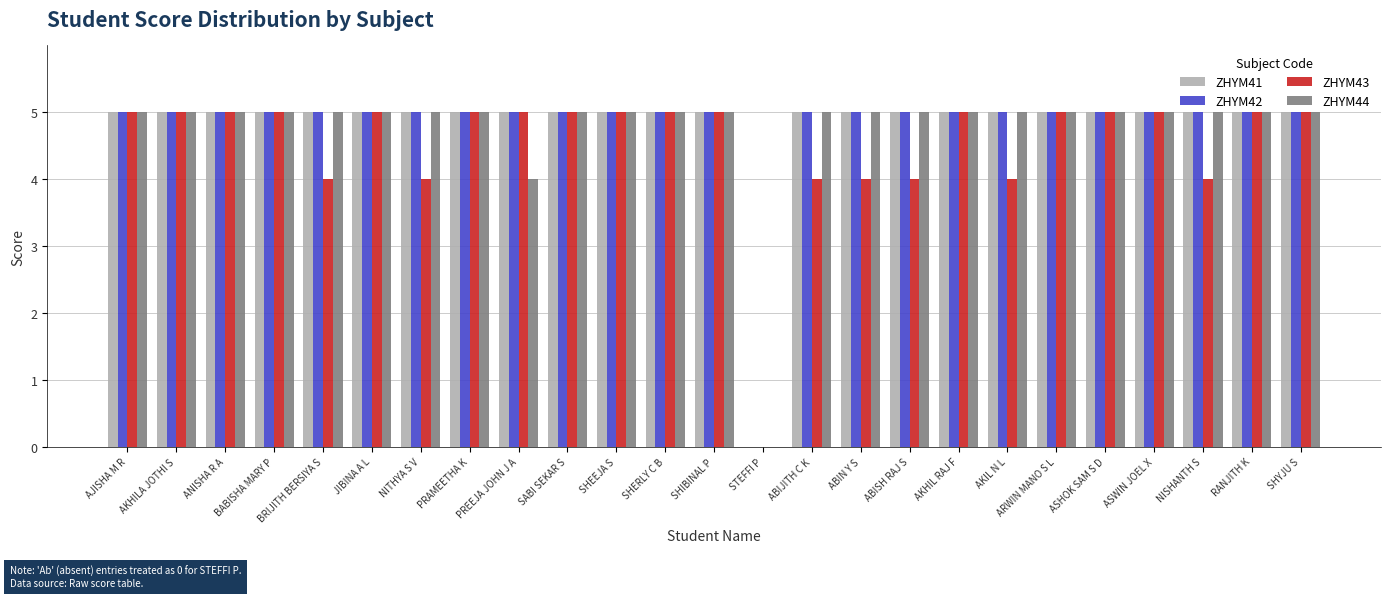

Does the chart contain stacked bars?

No